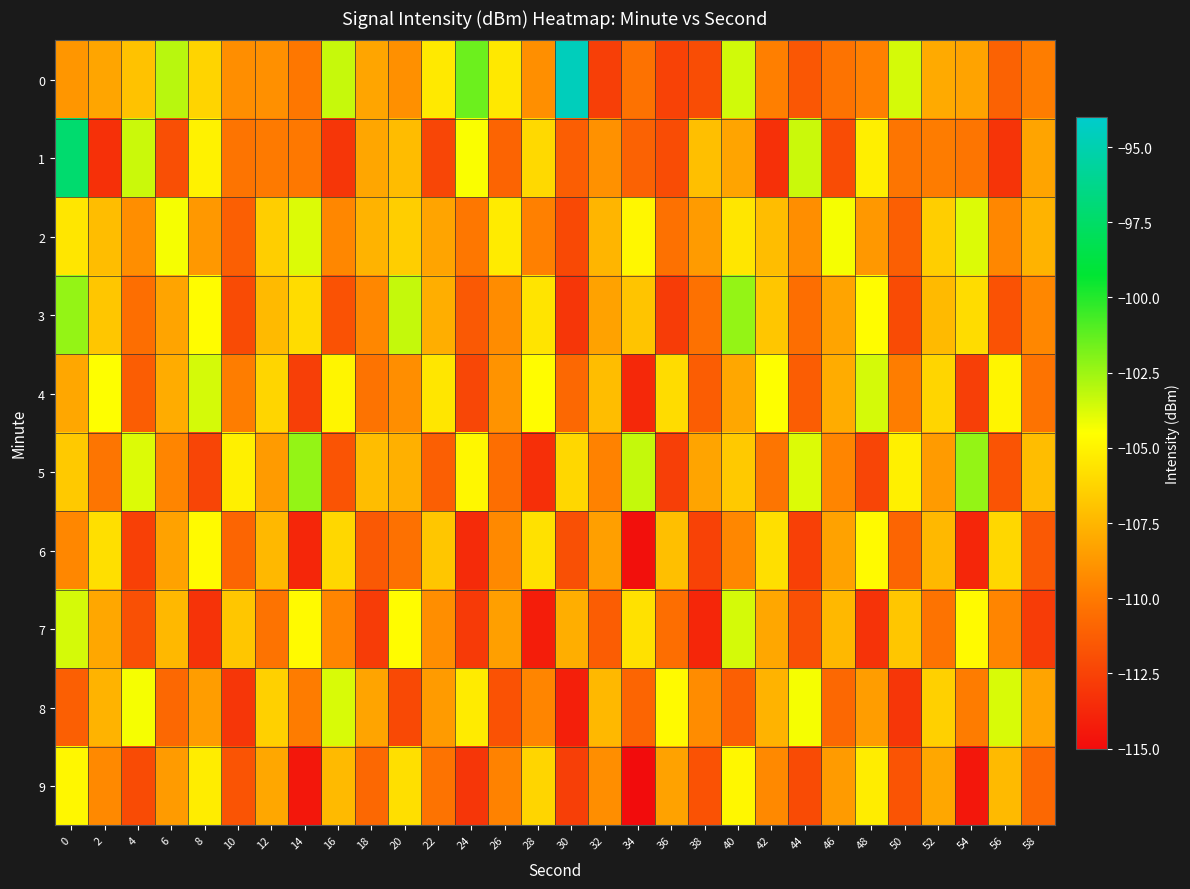

Which has a higher value, 26 or 0?

26